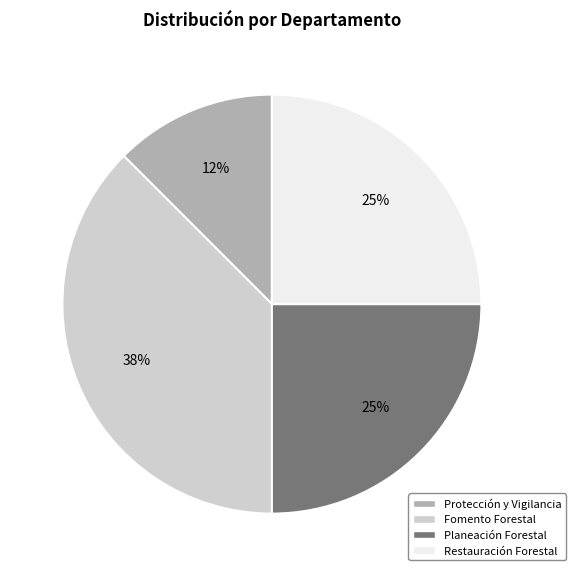

Does any single category account for the majority?

No